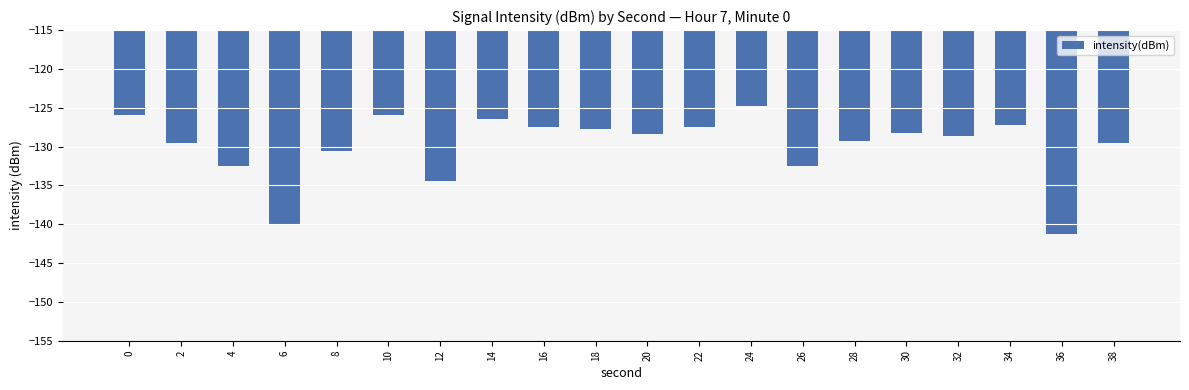

What is the change in value from 8 to 12?

-3.8